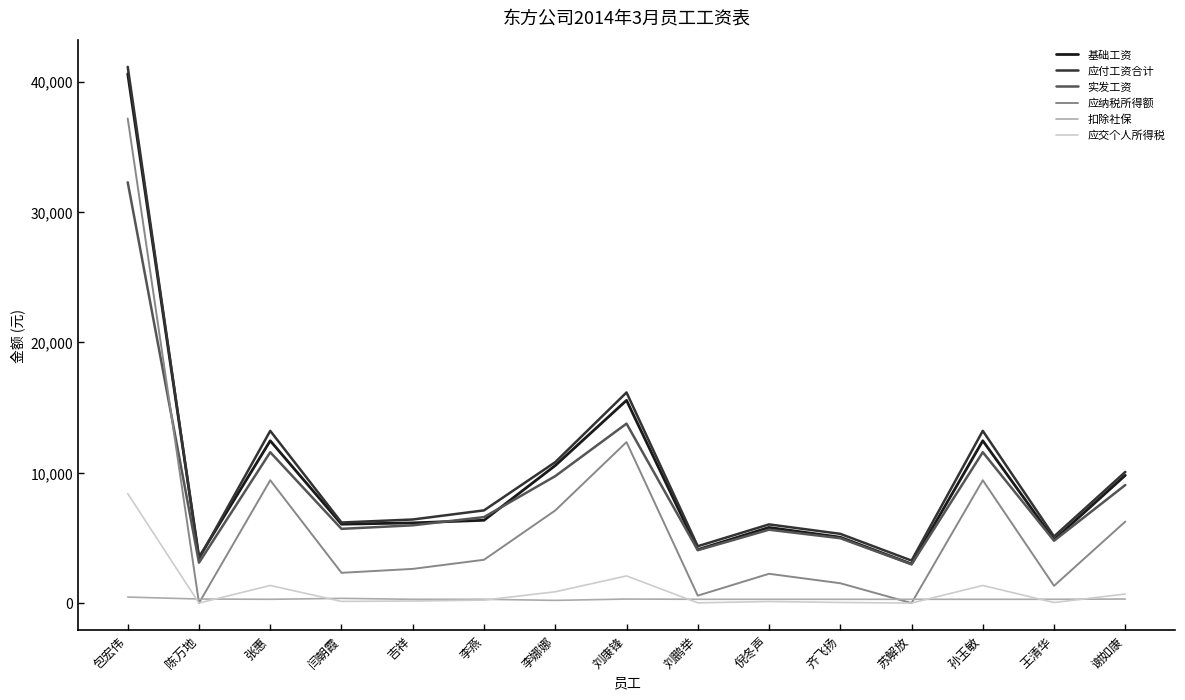

What is the spread (max minus min) of values at 刘康锋?

15847.0